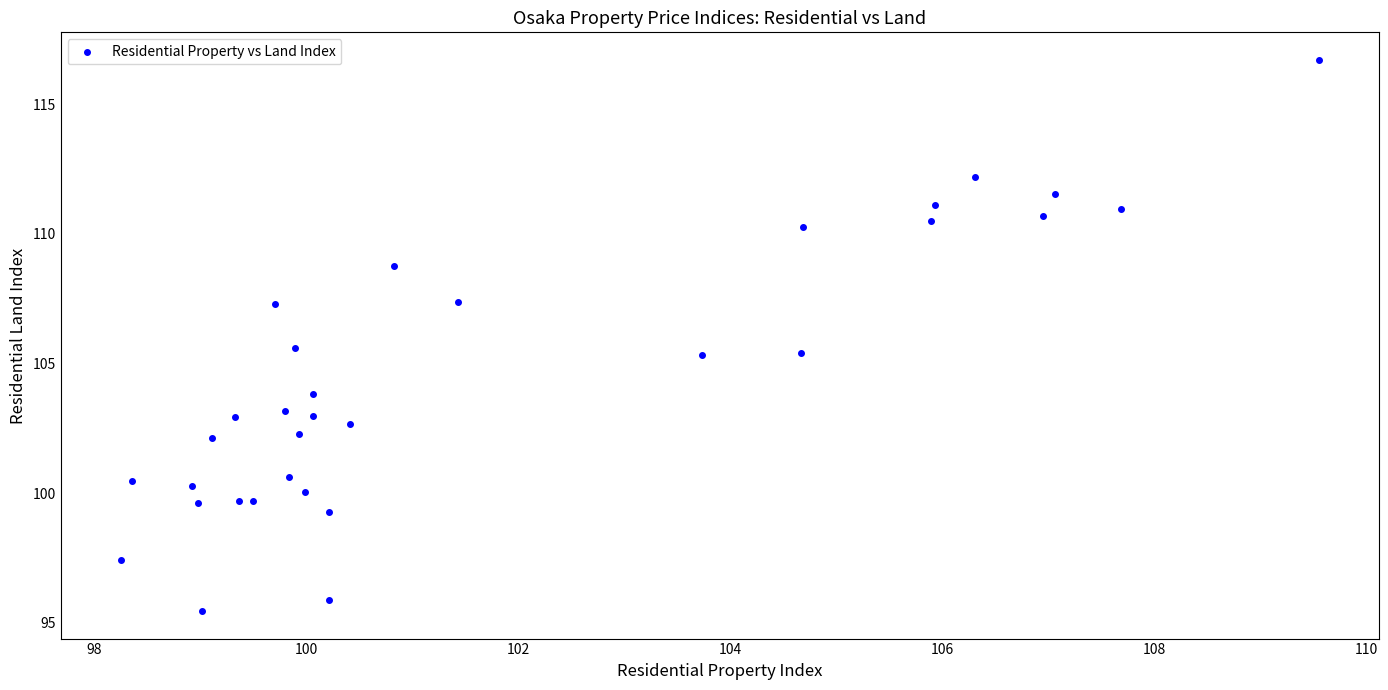

What is the range of Y values (max minus min)?

21.3